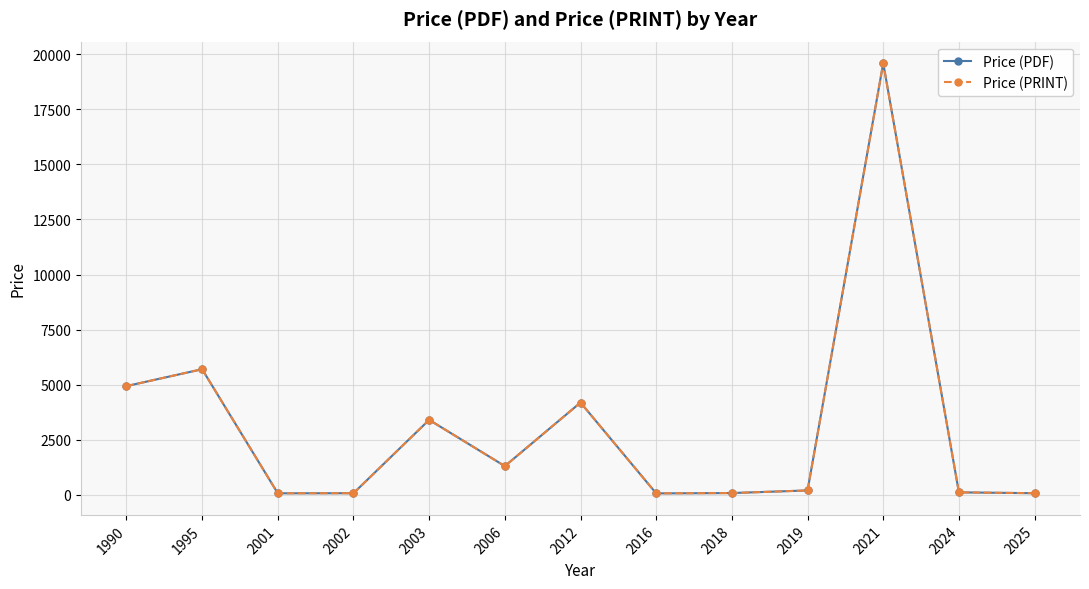

Reading left to right, transcribe all the data shown in this chart.

Price (PDF): 4933.3	5700.0	64.6	69.0	3400.0	1300.0	4187.0	61.0	76.0	195.0	19600.0	107.9	69.0
Price (PRINT): 4933.3	5700.0	64.6	69.0	3400.0	1300.0	4187.0	61.0	76.0	195.0	19600.0	107.9	69.0